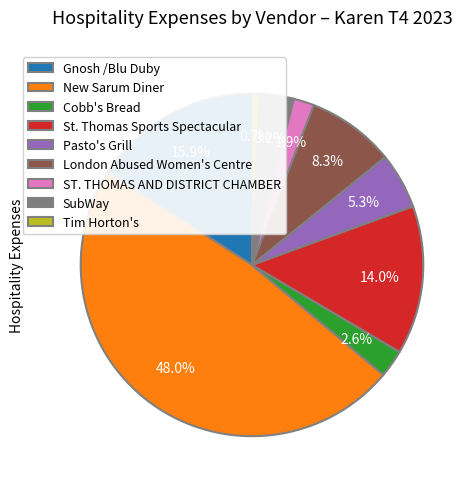

What is the largest slice in the pie chart?

New Sarum Diner